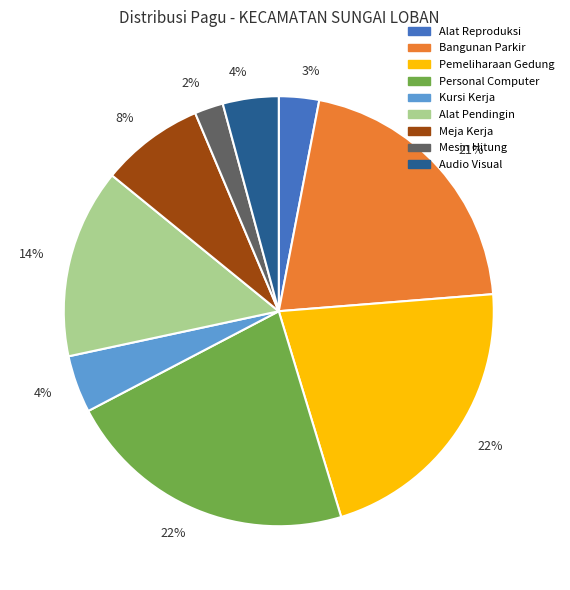

To the nearest percent, what is the difference between the largest and smallest slice percentages?

20%